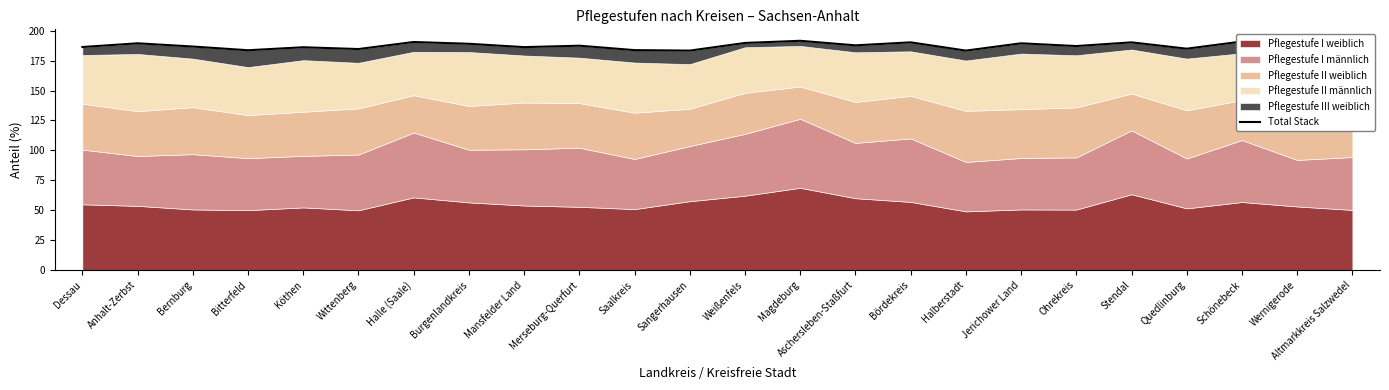

The value at Halle (Saale) is 190.6. True or false?

True